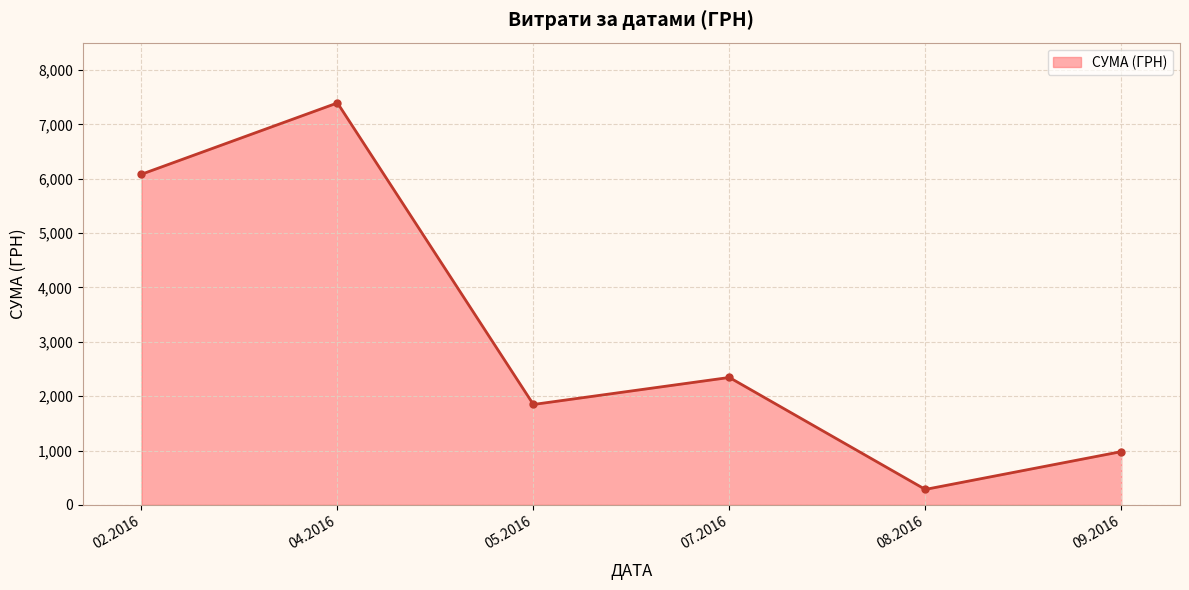

List the labels in order of value, smallest first.

08.2016, 09.2016, 05.2016, 07.2016, 02.2016, 04.2016